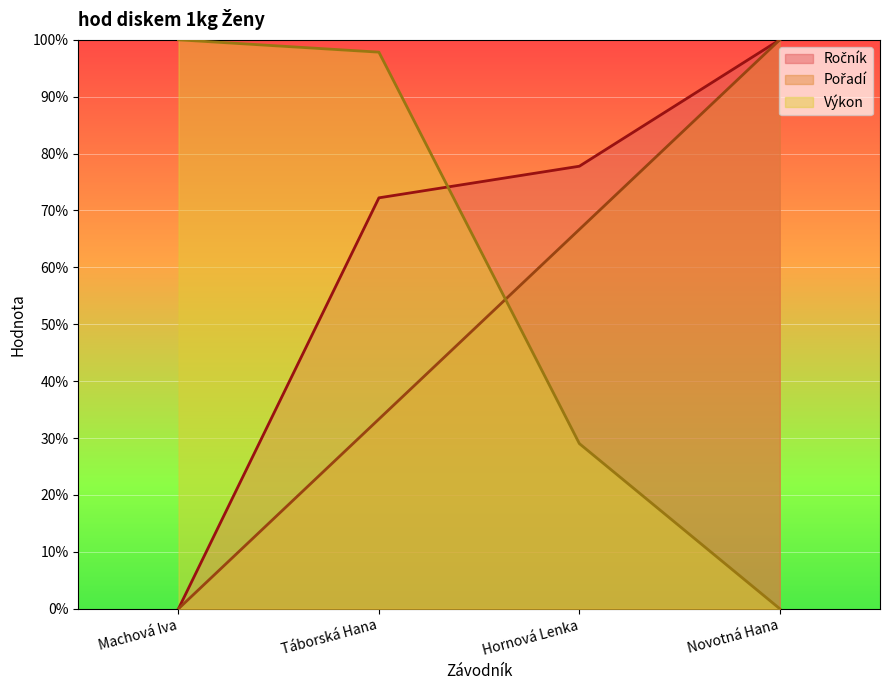

True or false: Ročník has a value of 63.0 at Novotná Hana.

False